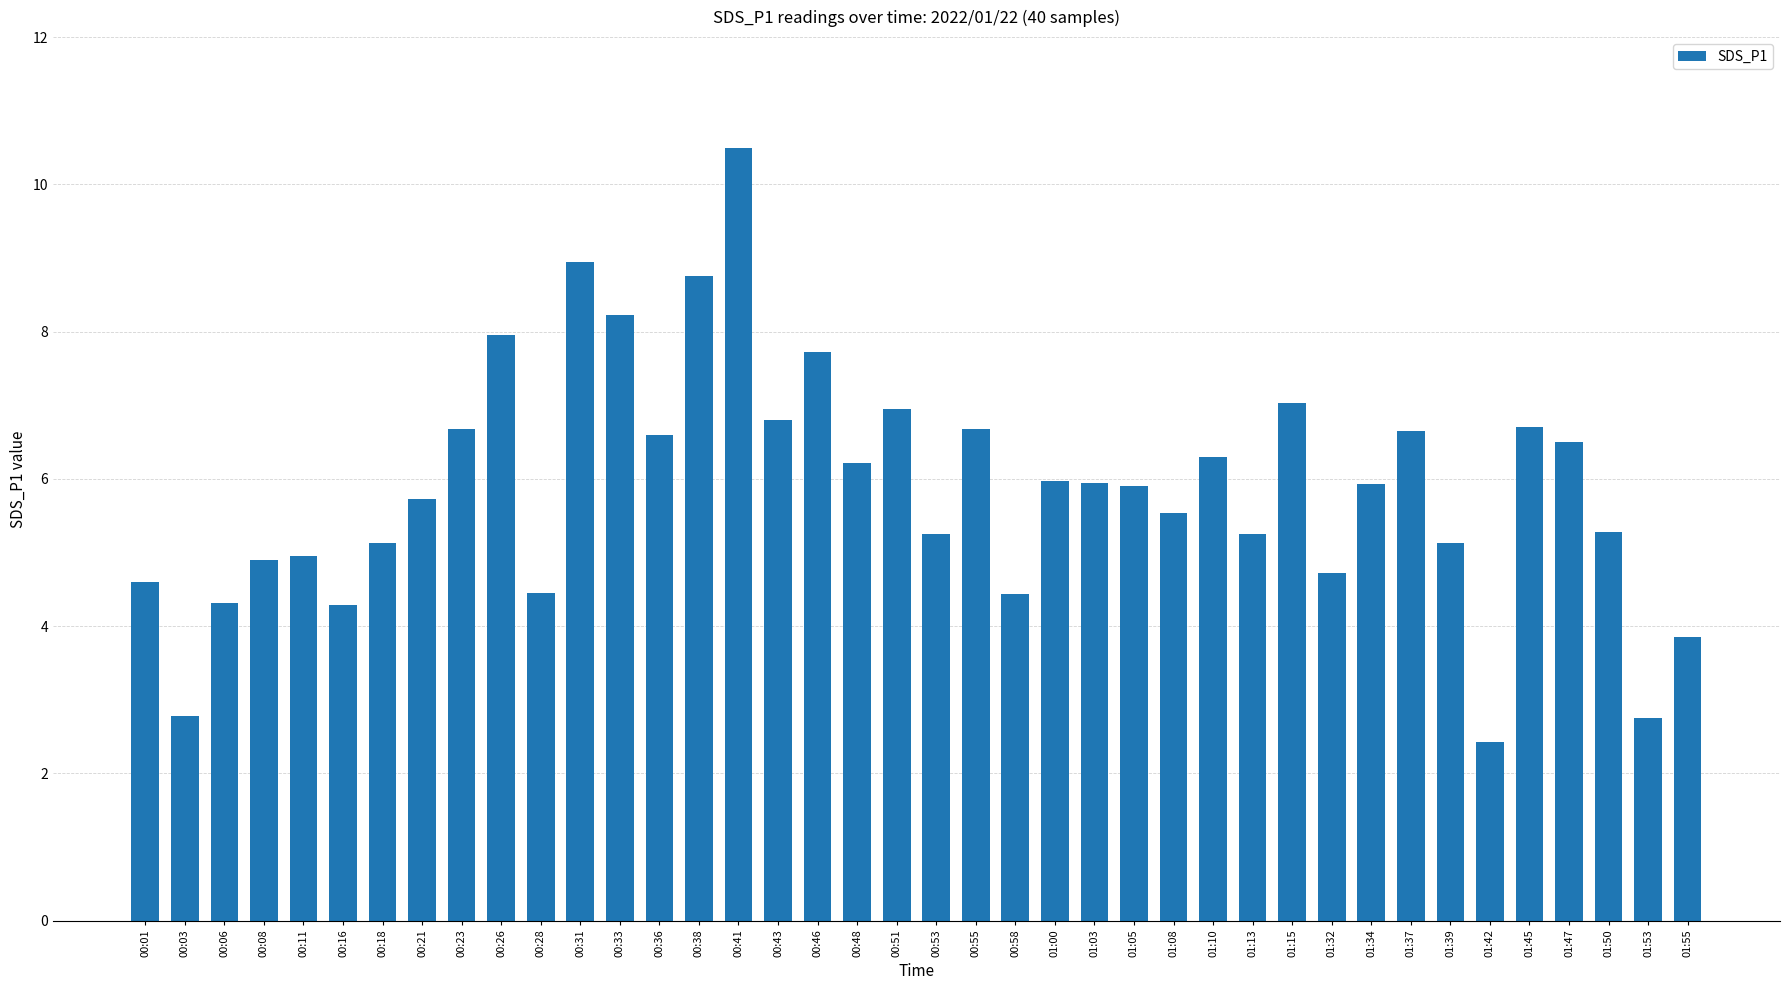

Which label corresponds to the smallest value in the chart?

01:42